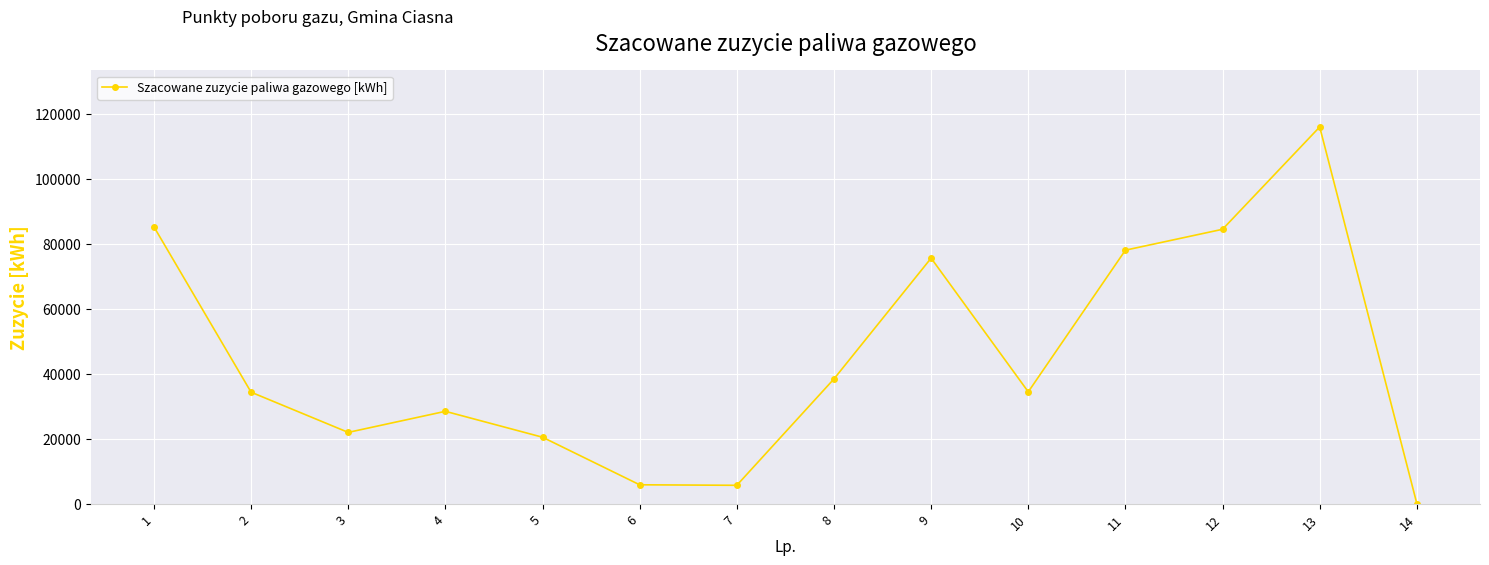

Where is the first local maximum?

4